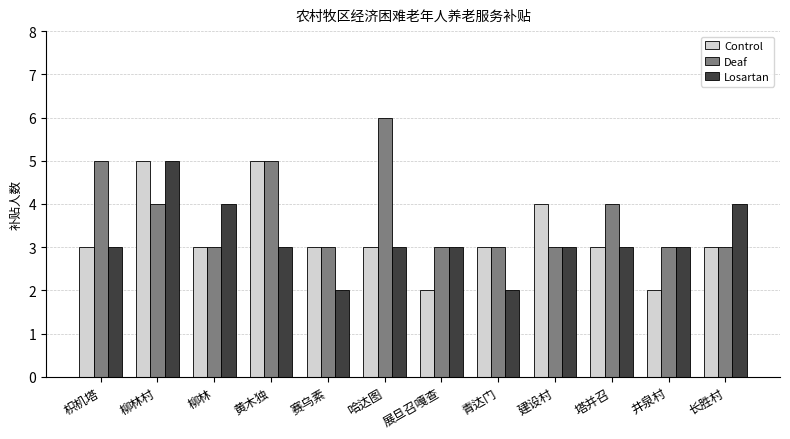

Which series changed the most between 枳机塔 and 展旦召嘎查?

Deaf